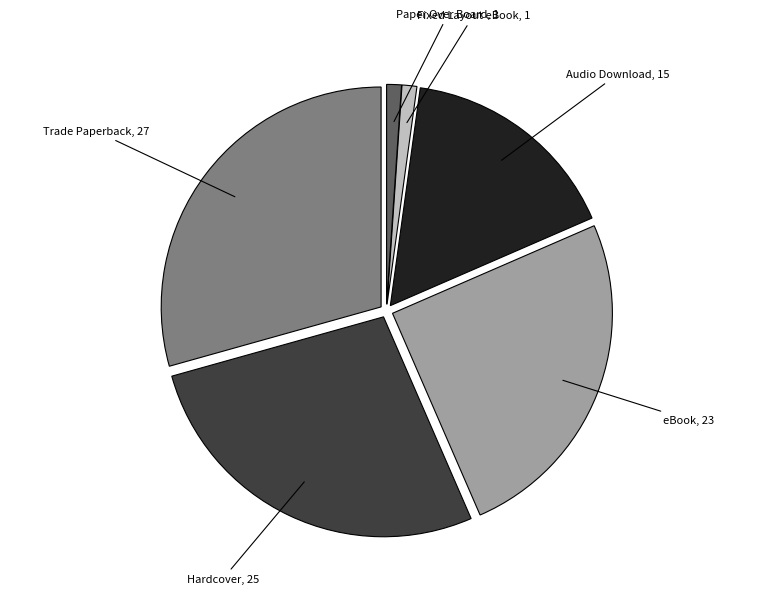

Which slice is the largest?

Trade Paperback